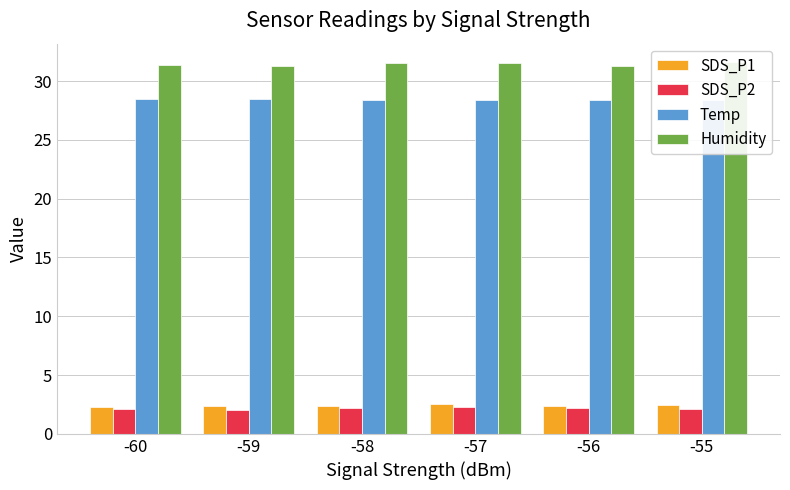

The SDS_P2 series shows 1.3 at -57. True or false?

False